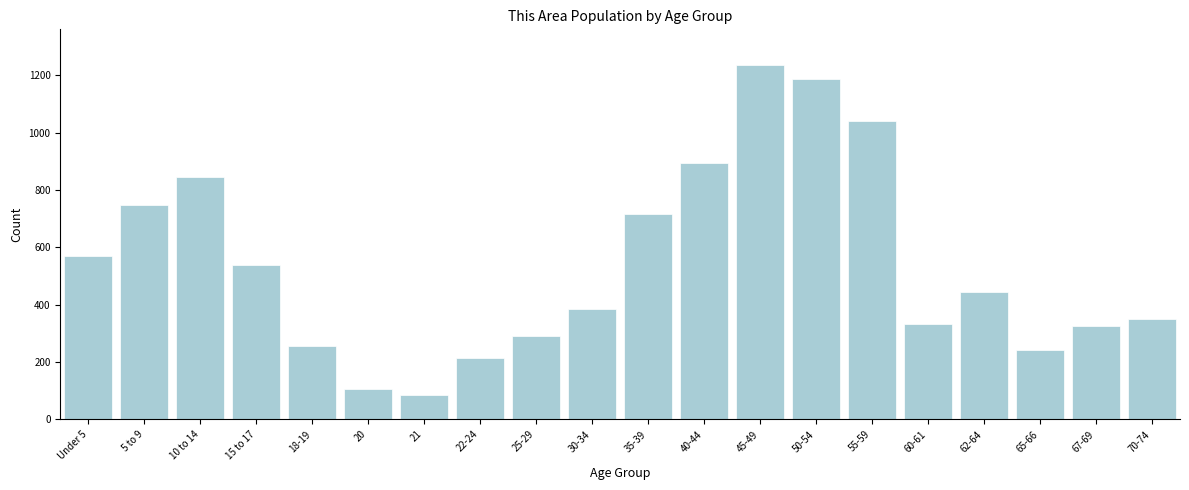

What is the sum of all values?

10810